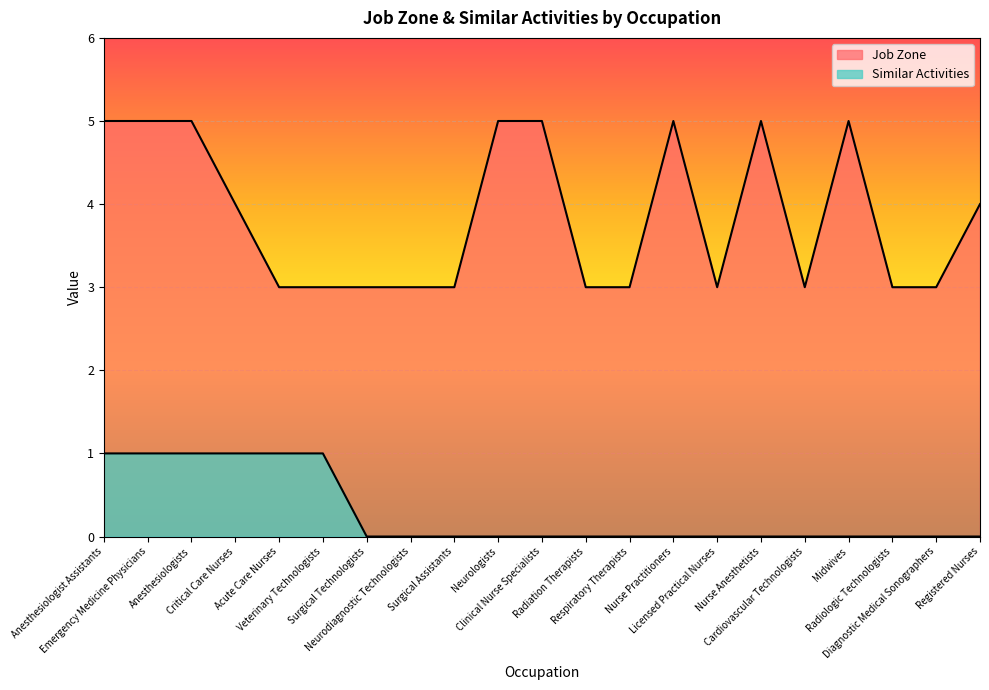

What is the total value across all series at Neurologists?

5